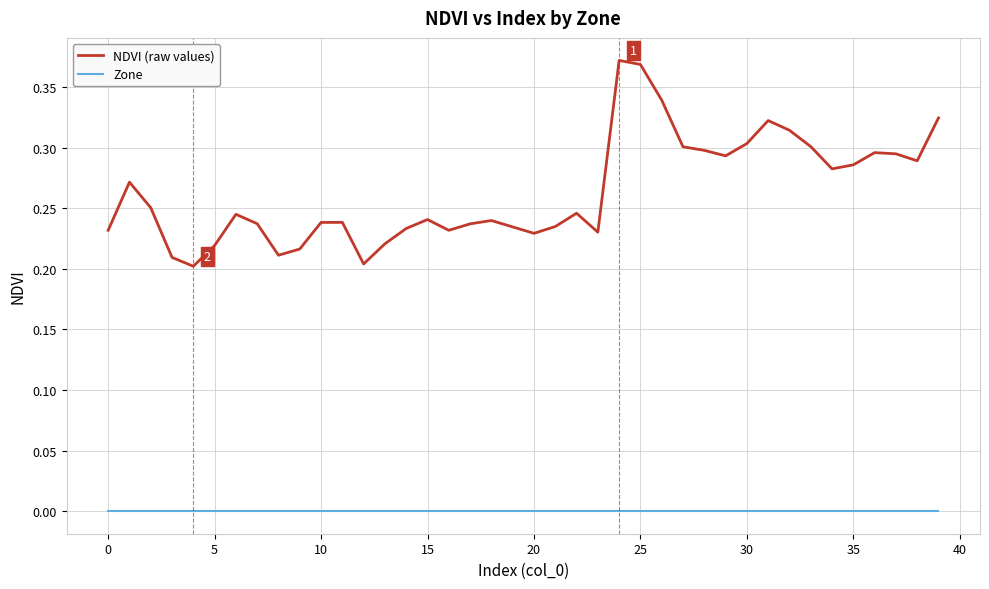

List the series in order of their overall mean, lowest first.

Zone, NDVI (raw values)